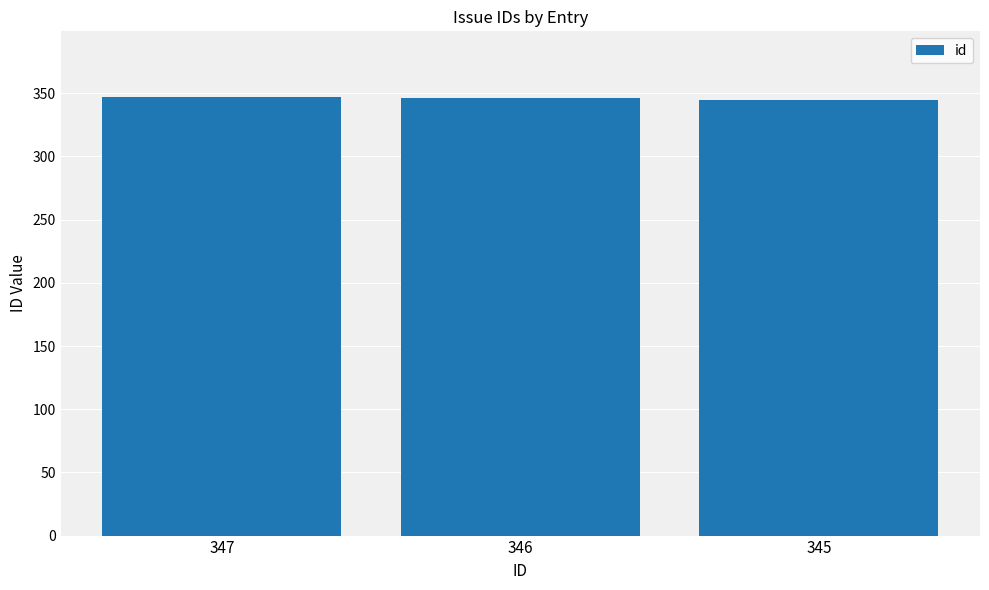

What is the sum of all values?

1038